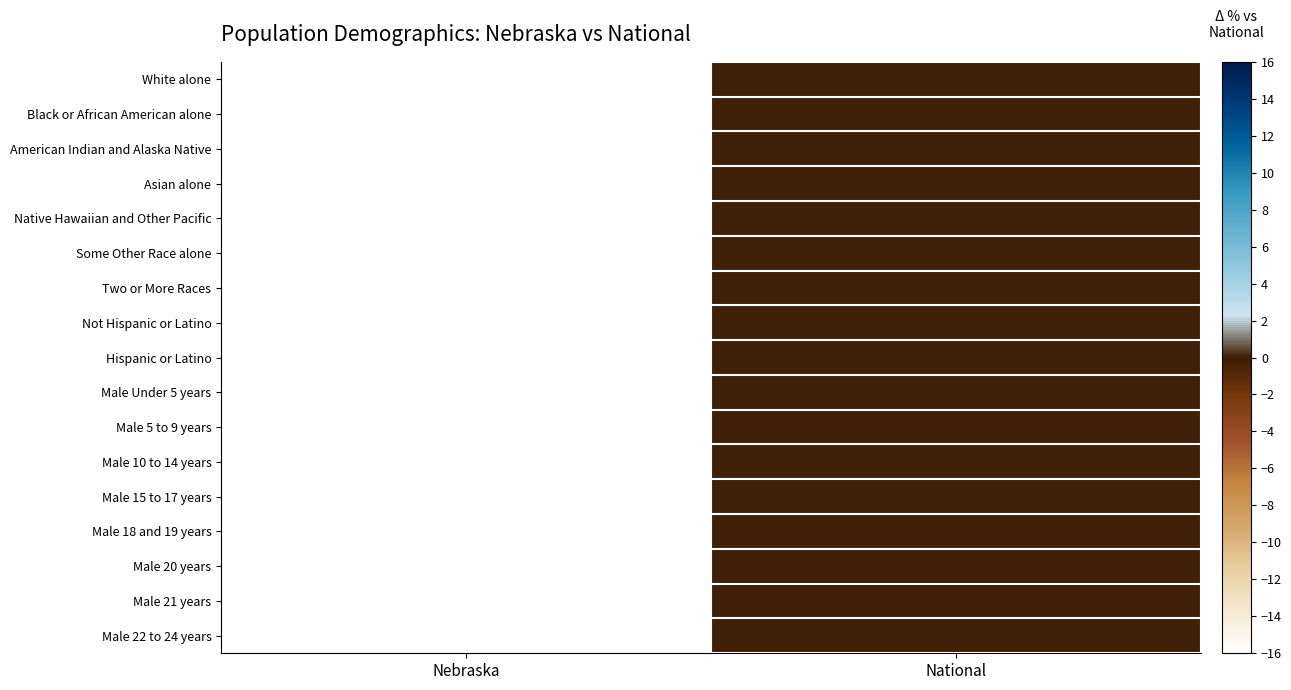

How many categories are shown in the chart?

2